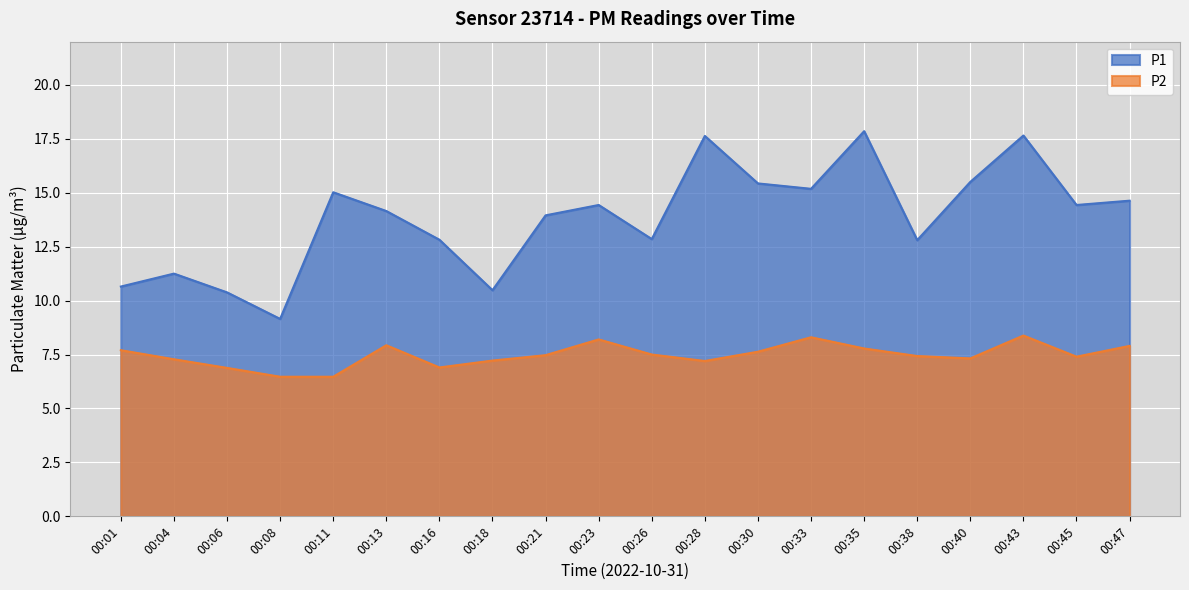

Reading right to left, what are all the values shown in this chart?

P1: 14.6	14.4	17.6	15.5	12.8	17.9	15.2	15.4	17.6	12.8	14.4	13.9	10.5	12.8	14.2	15.0	9.2	10.4	11.2	10.7
P2: 7.9	7.4	8.4	7.3	7.4	7.8	8.3	7.6	7.2	7.5	8.2	7.5	7.2	6.9	7.9	6.5	6.5	6.9	7.3	7.7